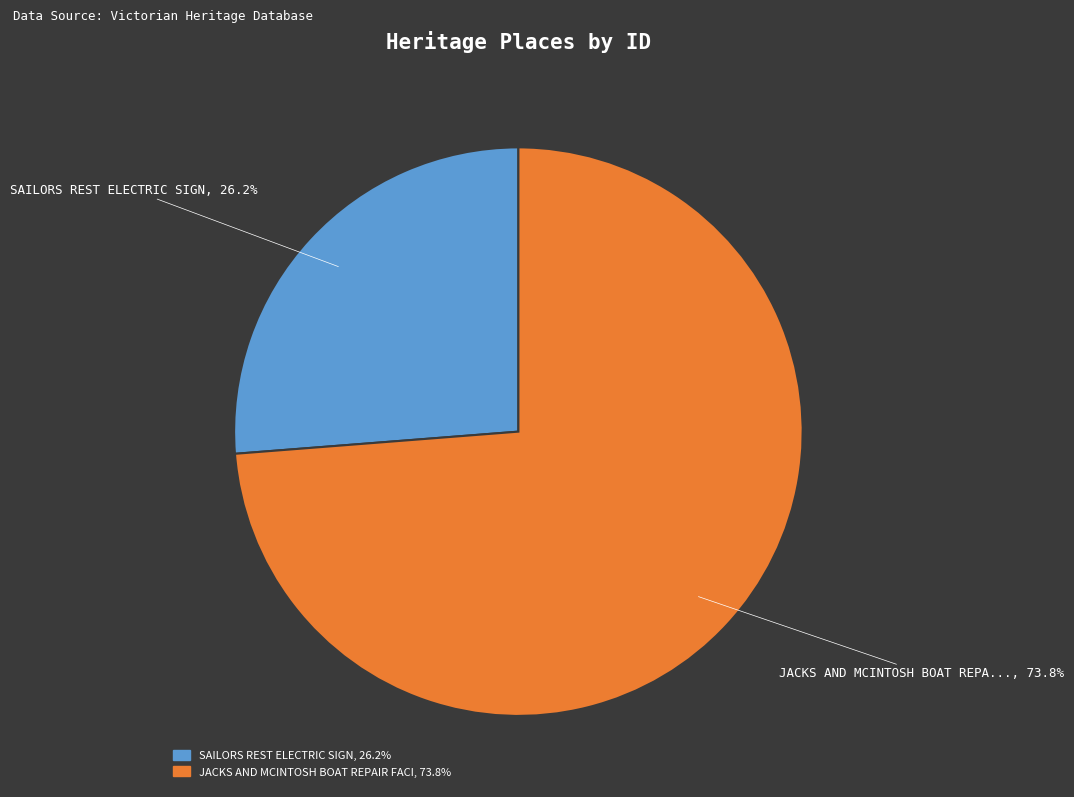

To the nearest percent, what is the average slice percentage?

50%